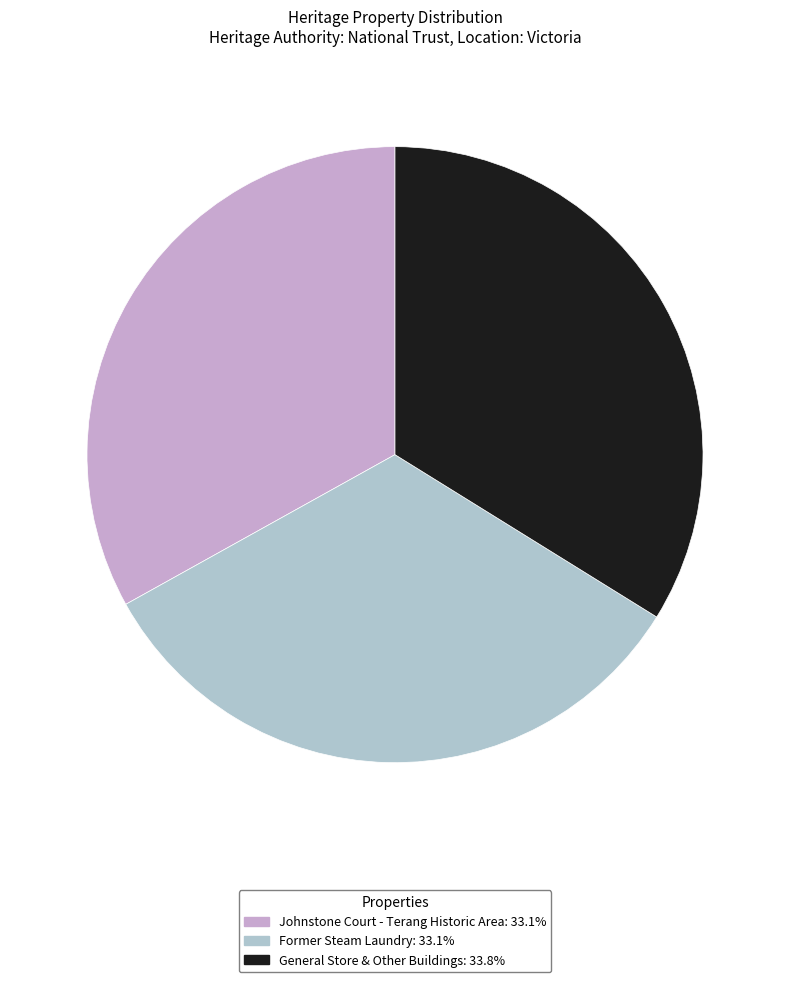

Combined, what portion of the pie is General Store & Other Buildings and Johnstone Court - Terang Historic Area?

66.9%